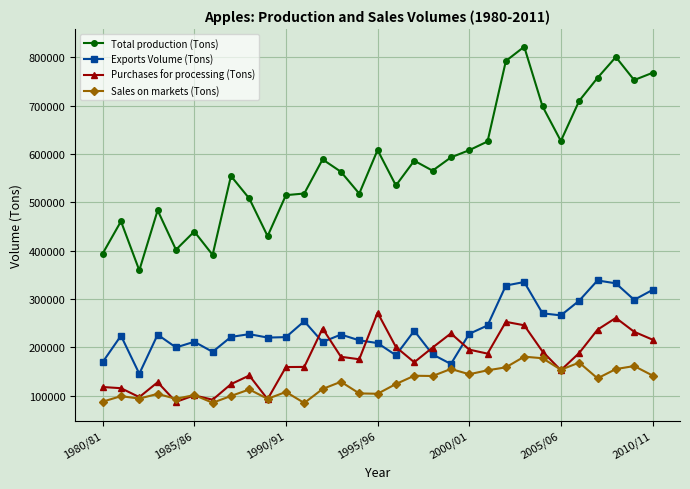

Is this an area chart (filled region under the line)?

No